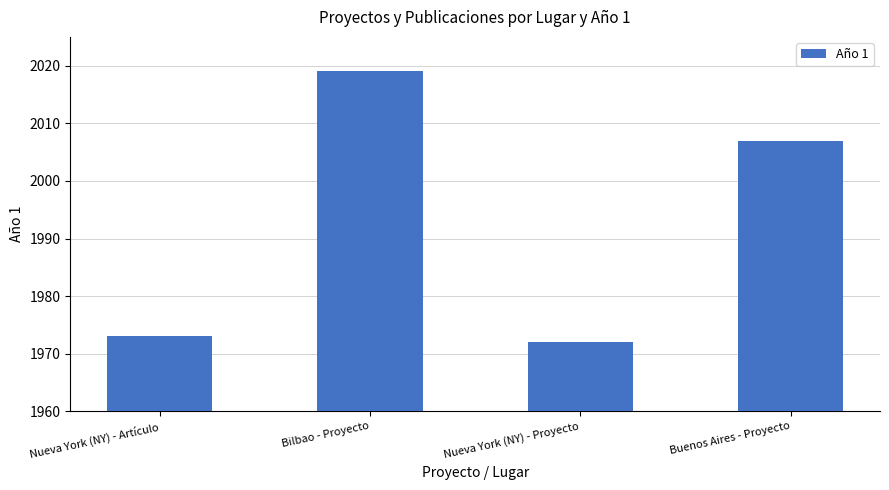

Rank the categories by value from lowest to highest.

Nueva York (NY) - Proyecto, Nueva York (NY) - Artículo, Buenos Aires - Proyecto, Bilbao - Proyecto